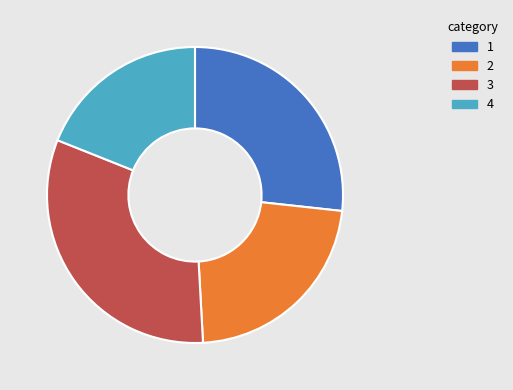

Approximately how many times larger is the value at 2 compared to 1?

0.8